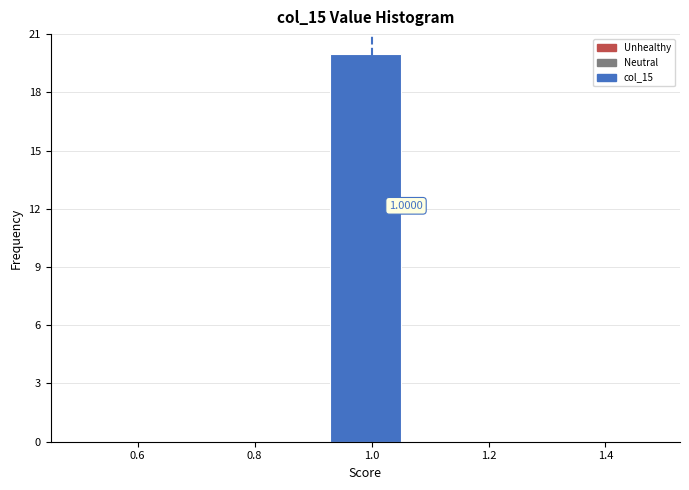

Which range on the x-axis has the tallest bar?

0.92 to 1.08